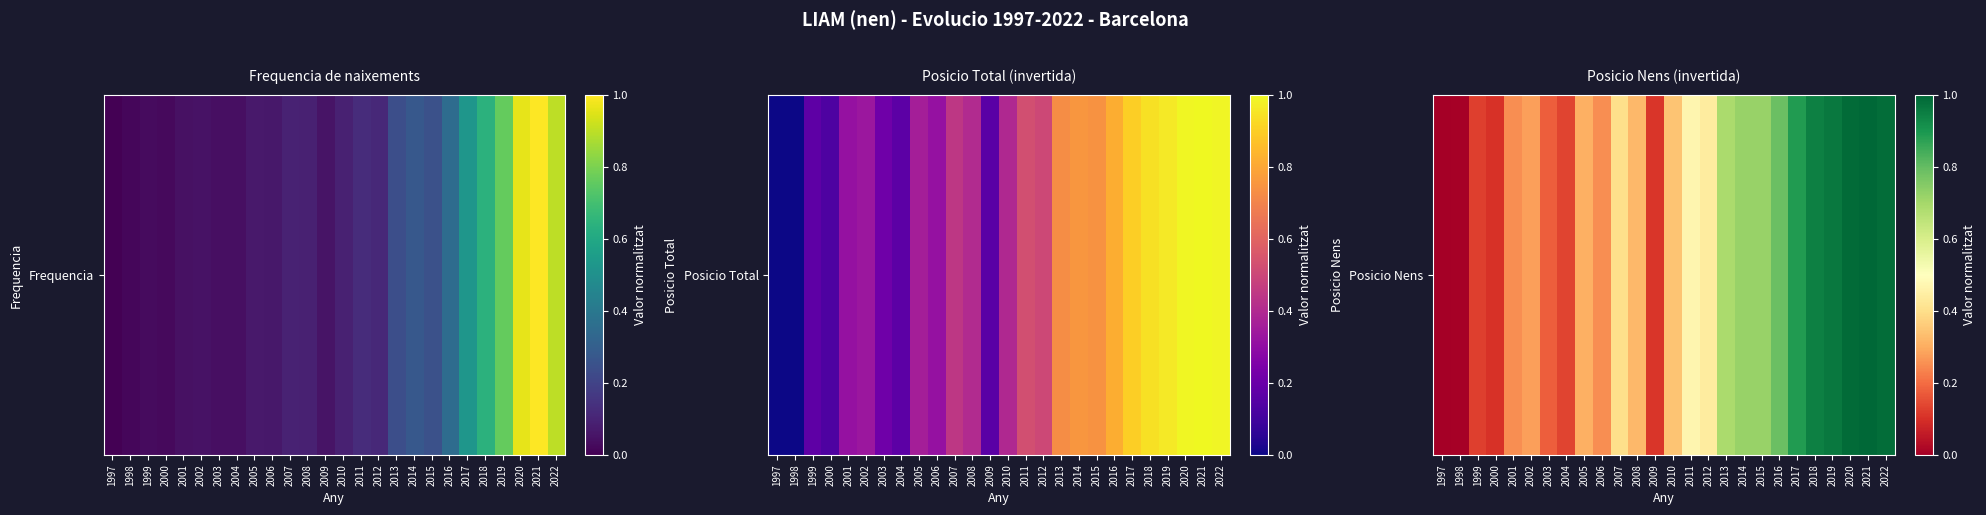

Rank the categories by value from highest to lowest.

2021, 2020, 2022, 2019, 2018, 2017, 2016, 2014, 2015, 2013, 2011, 2012, 2007, 2010, 2008, 2005, 2002, 2001, 2006, 2003, 2004, 1999, 2009, 2000, 1998, 1997